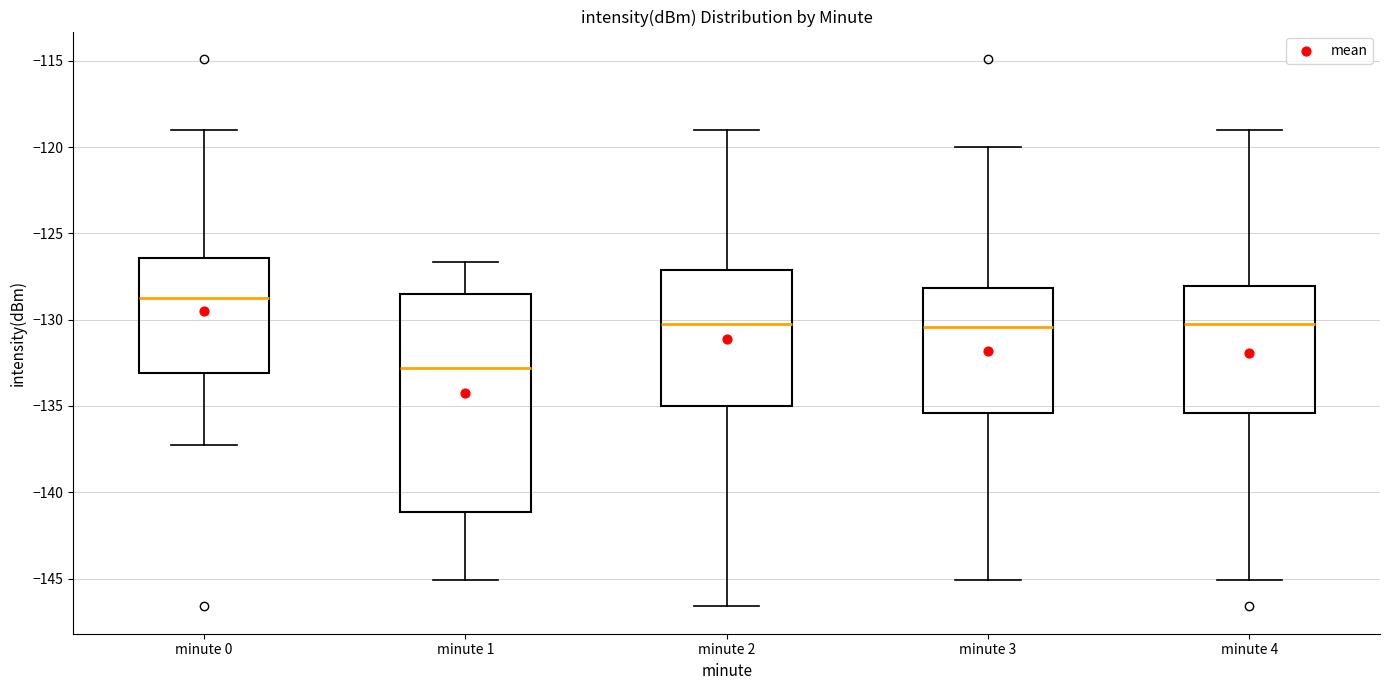

Where is the upper edge of the box for minute 3 on the y-axis? The values are not printed on the chart, so give them approximately, as read against the axis.

-128.0